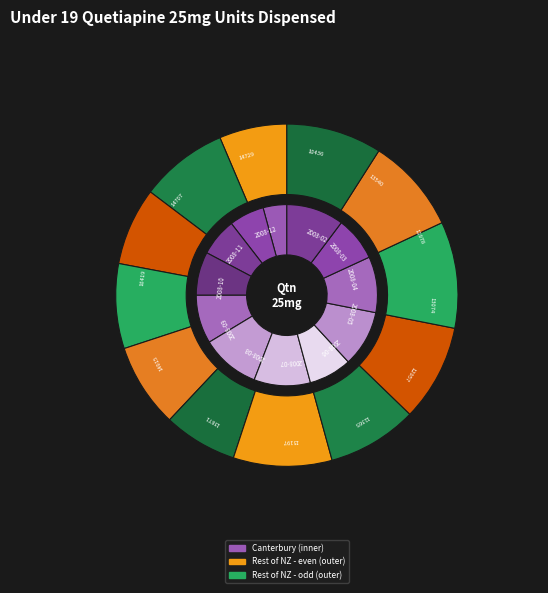

What percentage is the 2008-04 slice, to the nearest percent?

8%